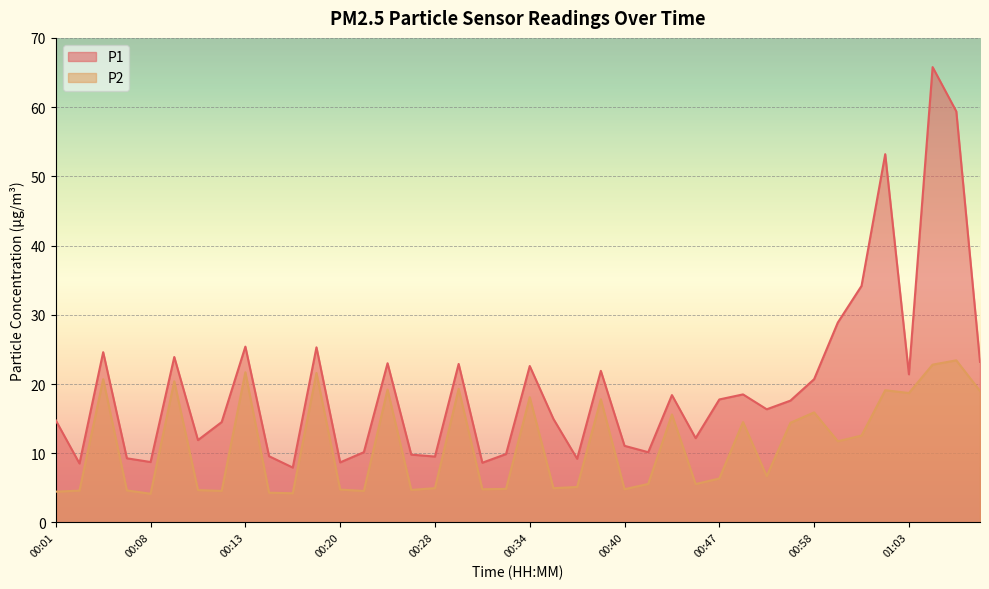

How many series are shown in this chart?

2